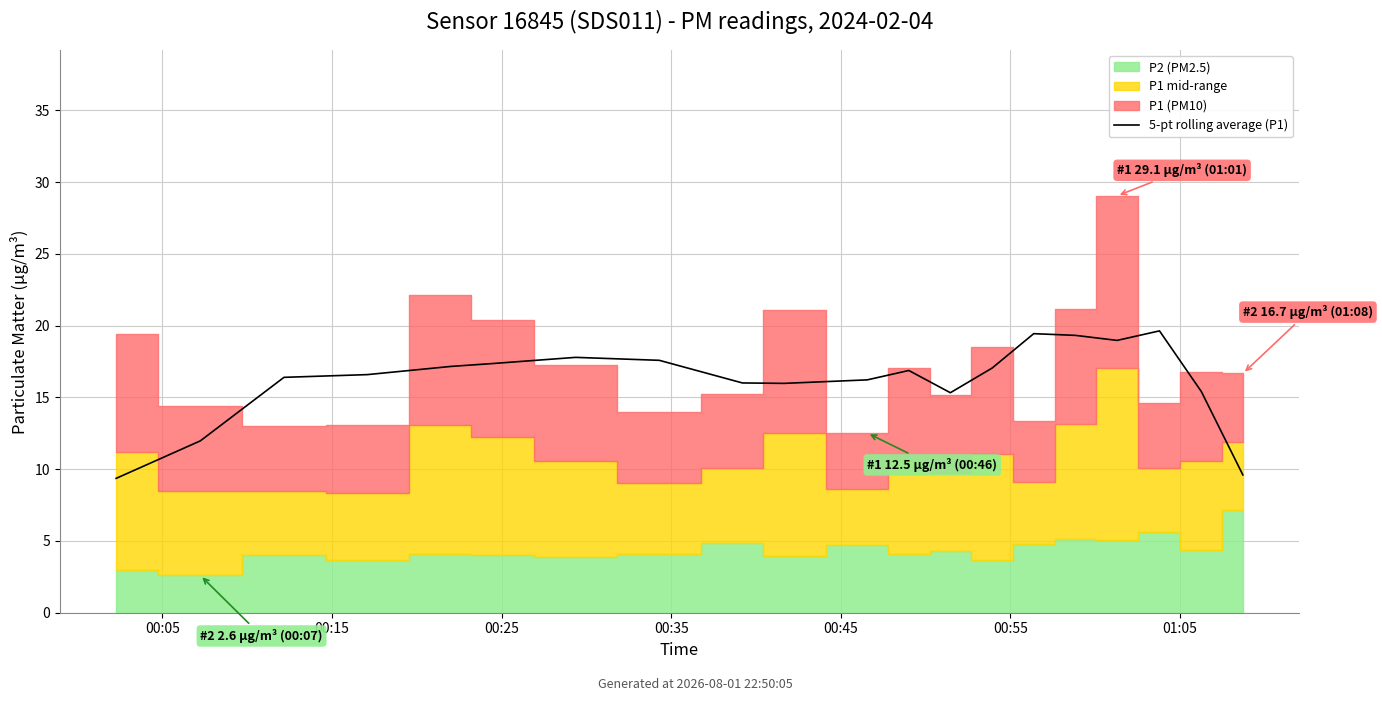

How many data points does each series have?

20